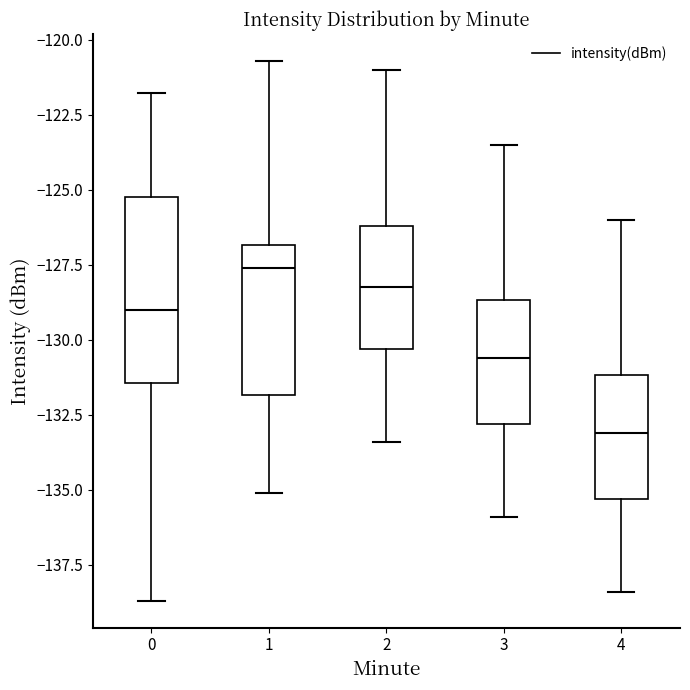

Comparing the boxes themselves (not the whiskers), which one is the tallest?

0